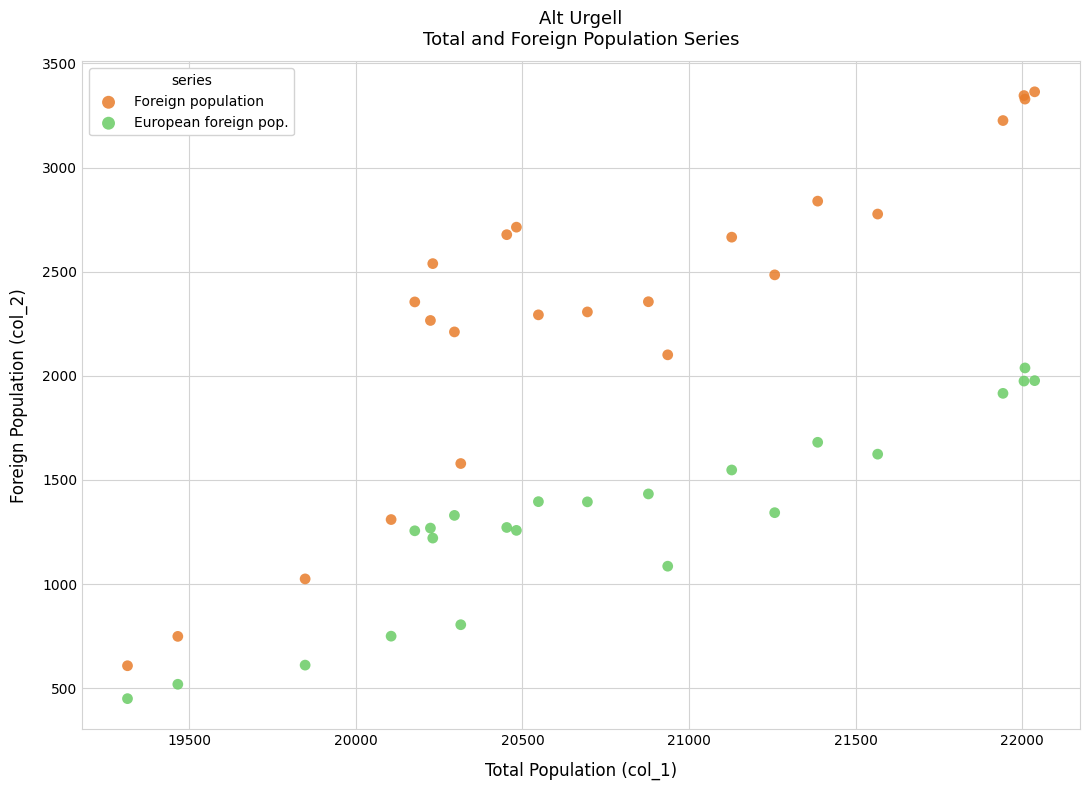

Which series contains the highest Y value?

Foreign population